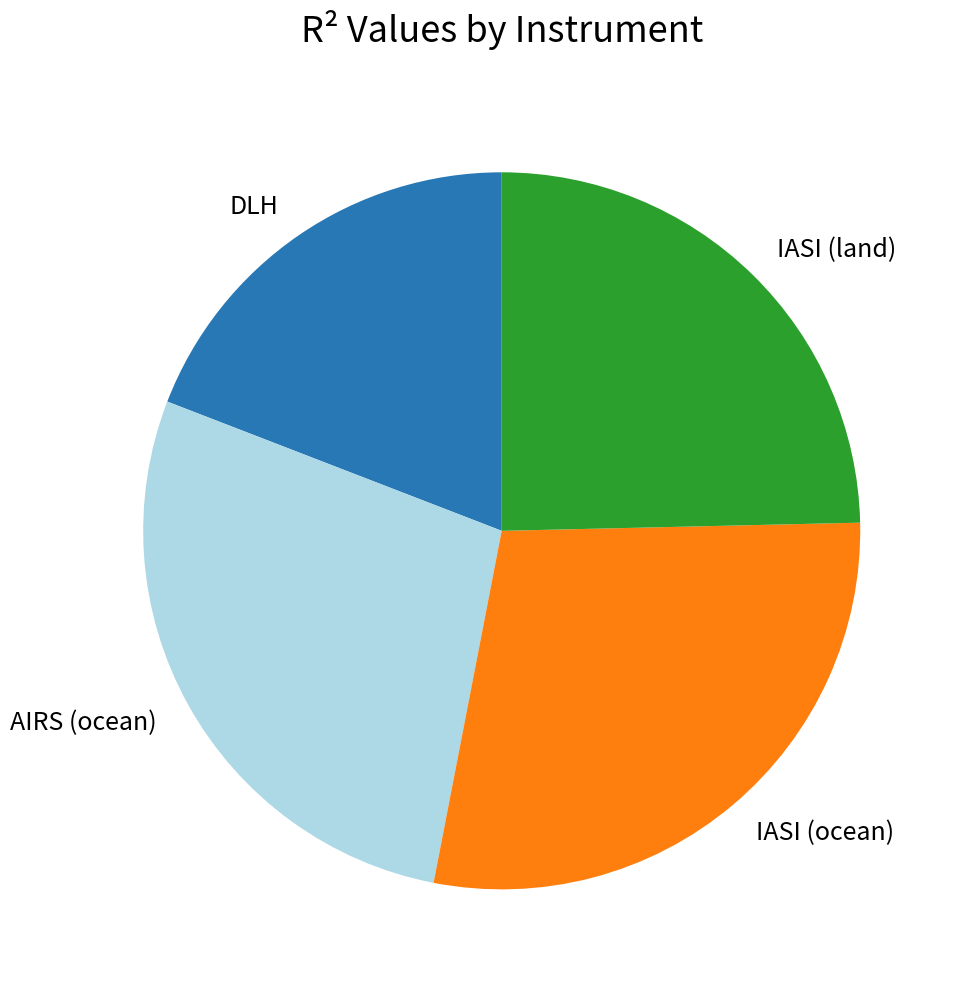

Is the sum of IASI (land) and DLH greater than half?

No